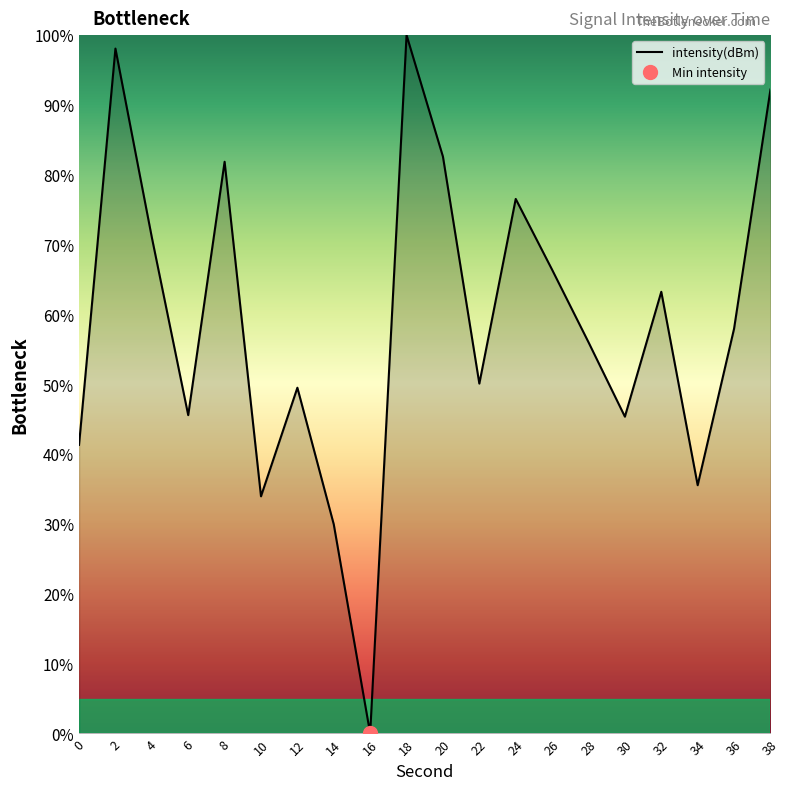

At which label is the value closest to 50?

22